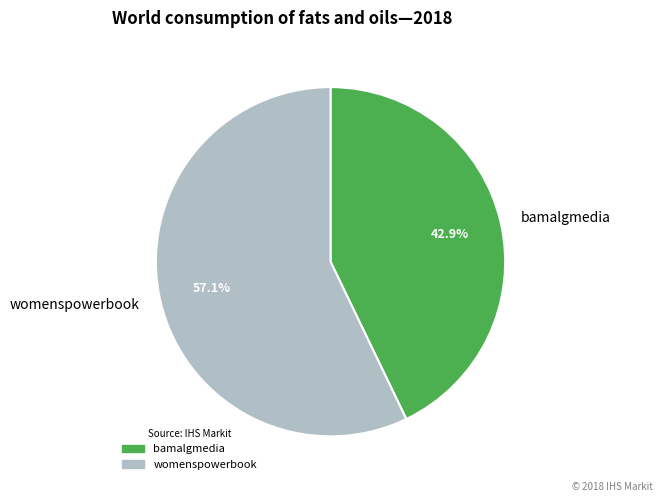

Does womenspowerbook account for over 50% of the chart?

Yes